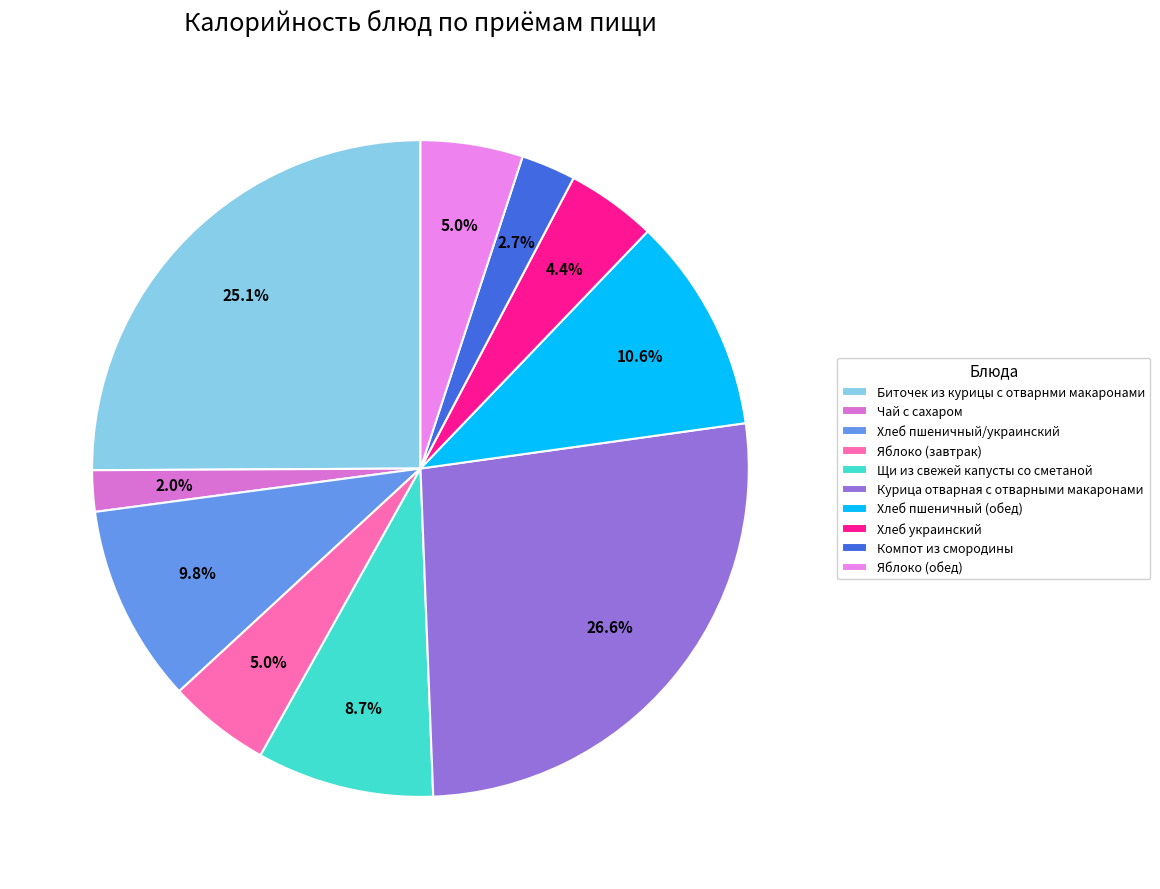

Approximately how many times larger is the value at Чай с сахаром compared to Хлеб пшеничный (обед)?

0.2